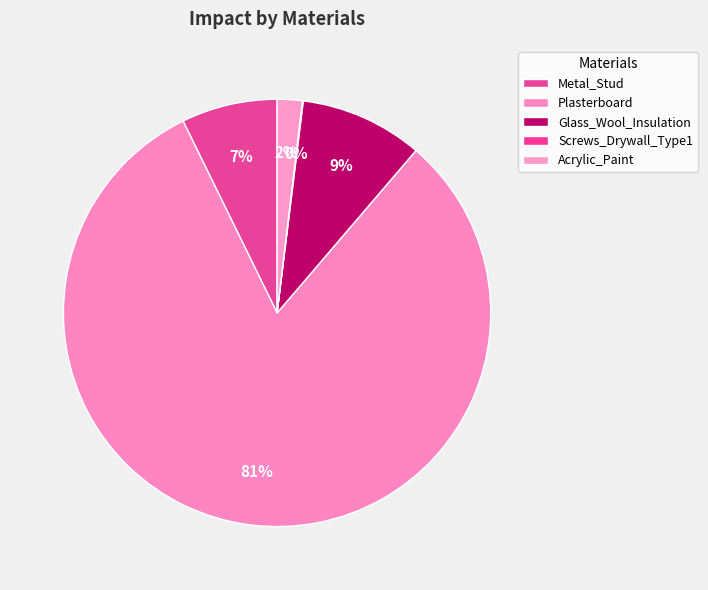

How many segments does this pie chart have?

5